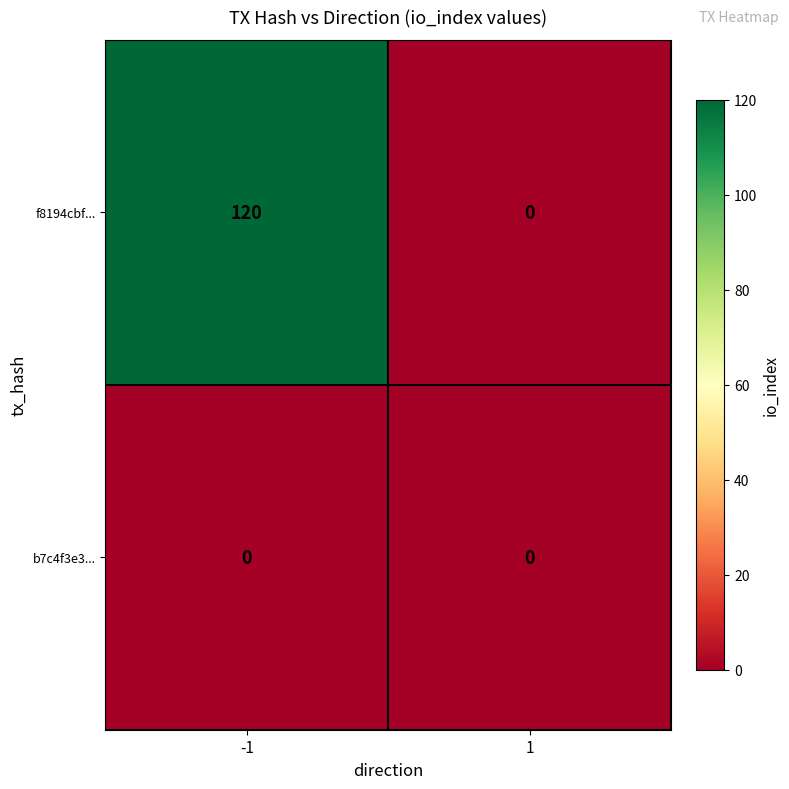

Count the number of categories in the chart.

2